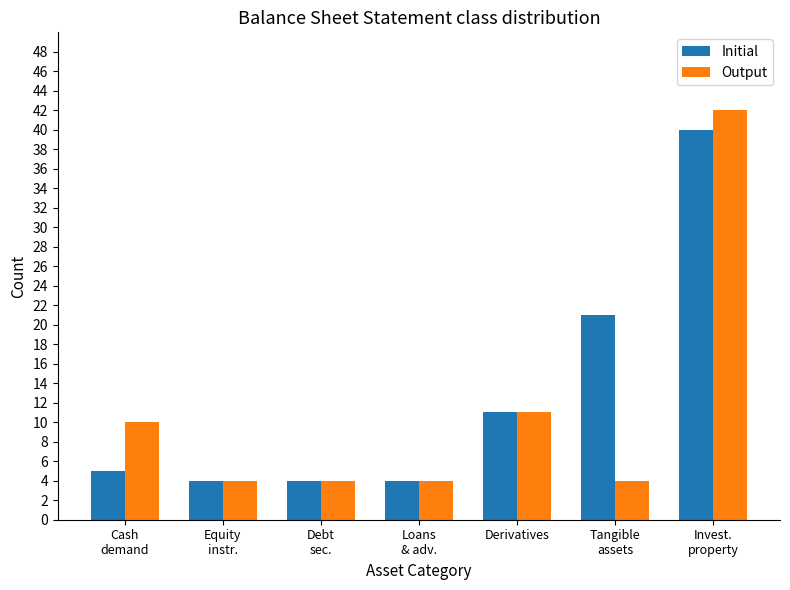

What is the maximum value shown in the chart?

42